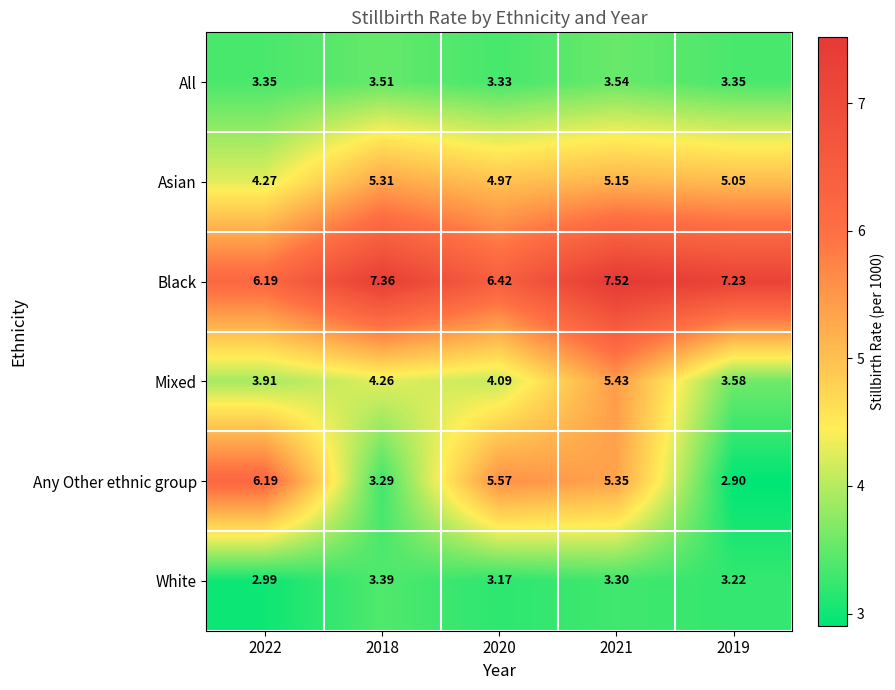

Rank the series by their maximum value, from highest to lowest.

Black, Any Other ethnic group, Mixed, Asian, All, White